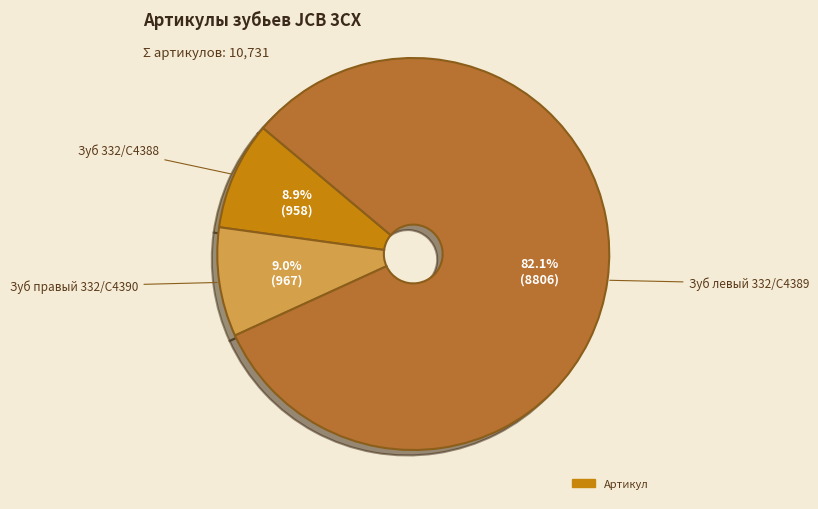

Is there any slice that represents more than half of the pie?

Yes